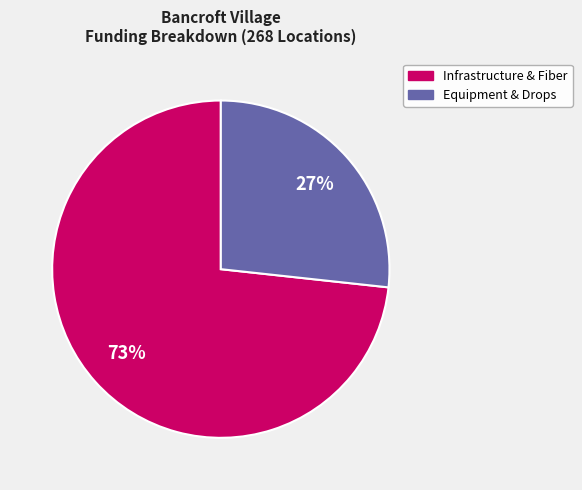

Is there any slice that represents more than half of the pie?

Yes